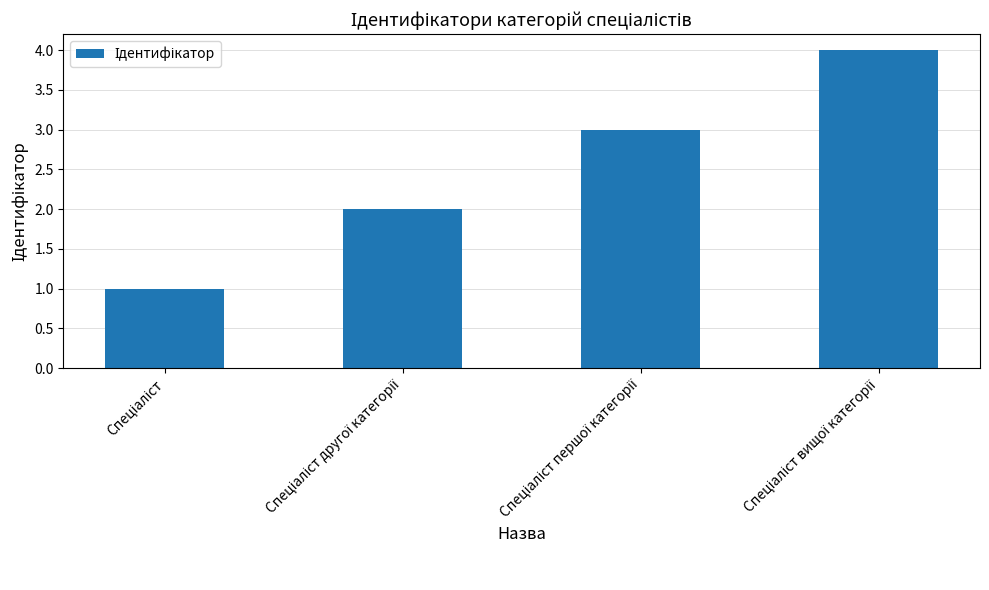

What is the sum of all values?

10